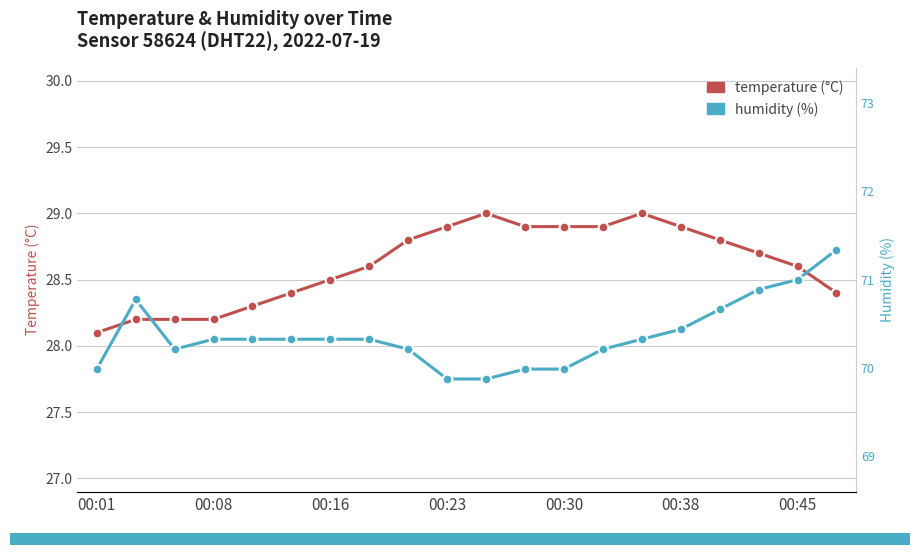

What is the difference between the maximum and second lowest values in the temperature series?

0.8